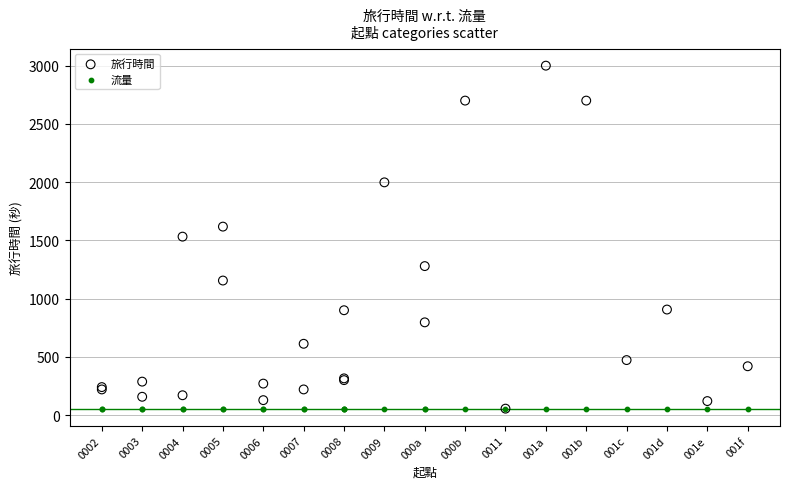

What are all the series names shown in the legend?

旅行時間, 流量